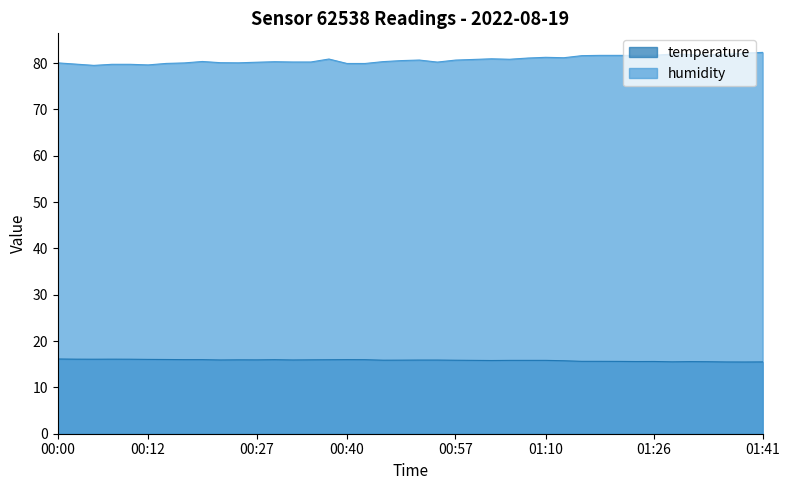

Between 01:08 and 00:12, which is larger?

00:12